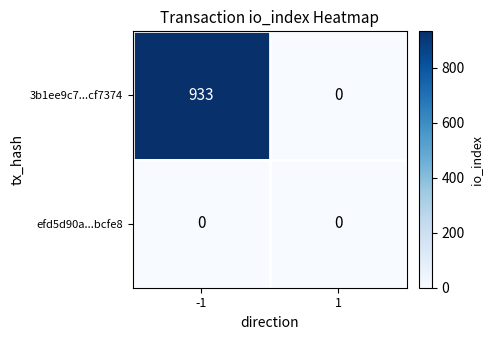

What is the difference between the 3b1ee9c7...cf7374 values at 1 and -1?

933